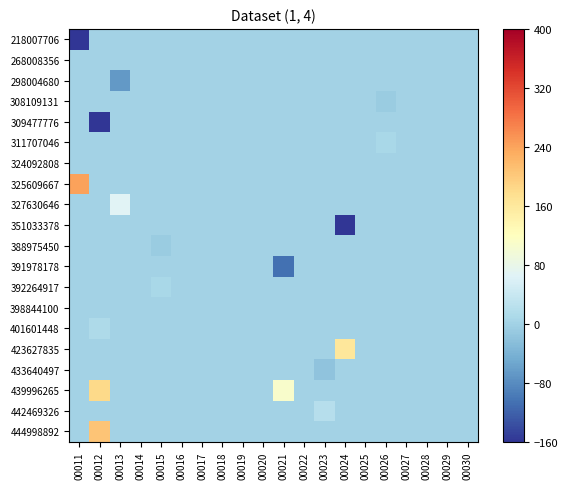

At which category is the sum across all series the highest?

00012